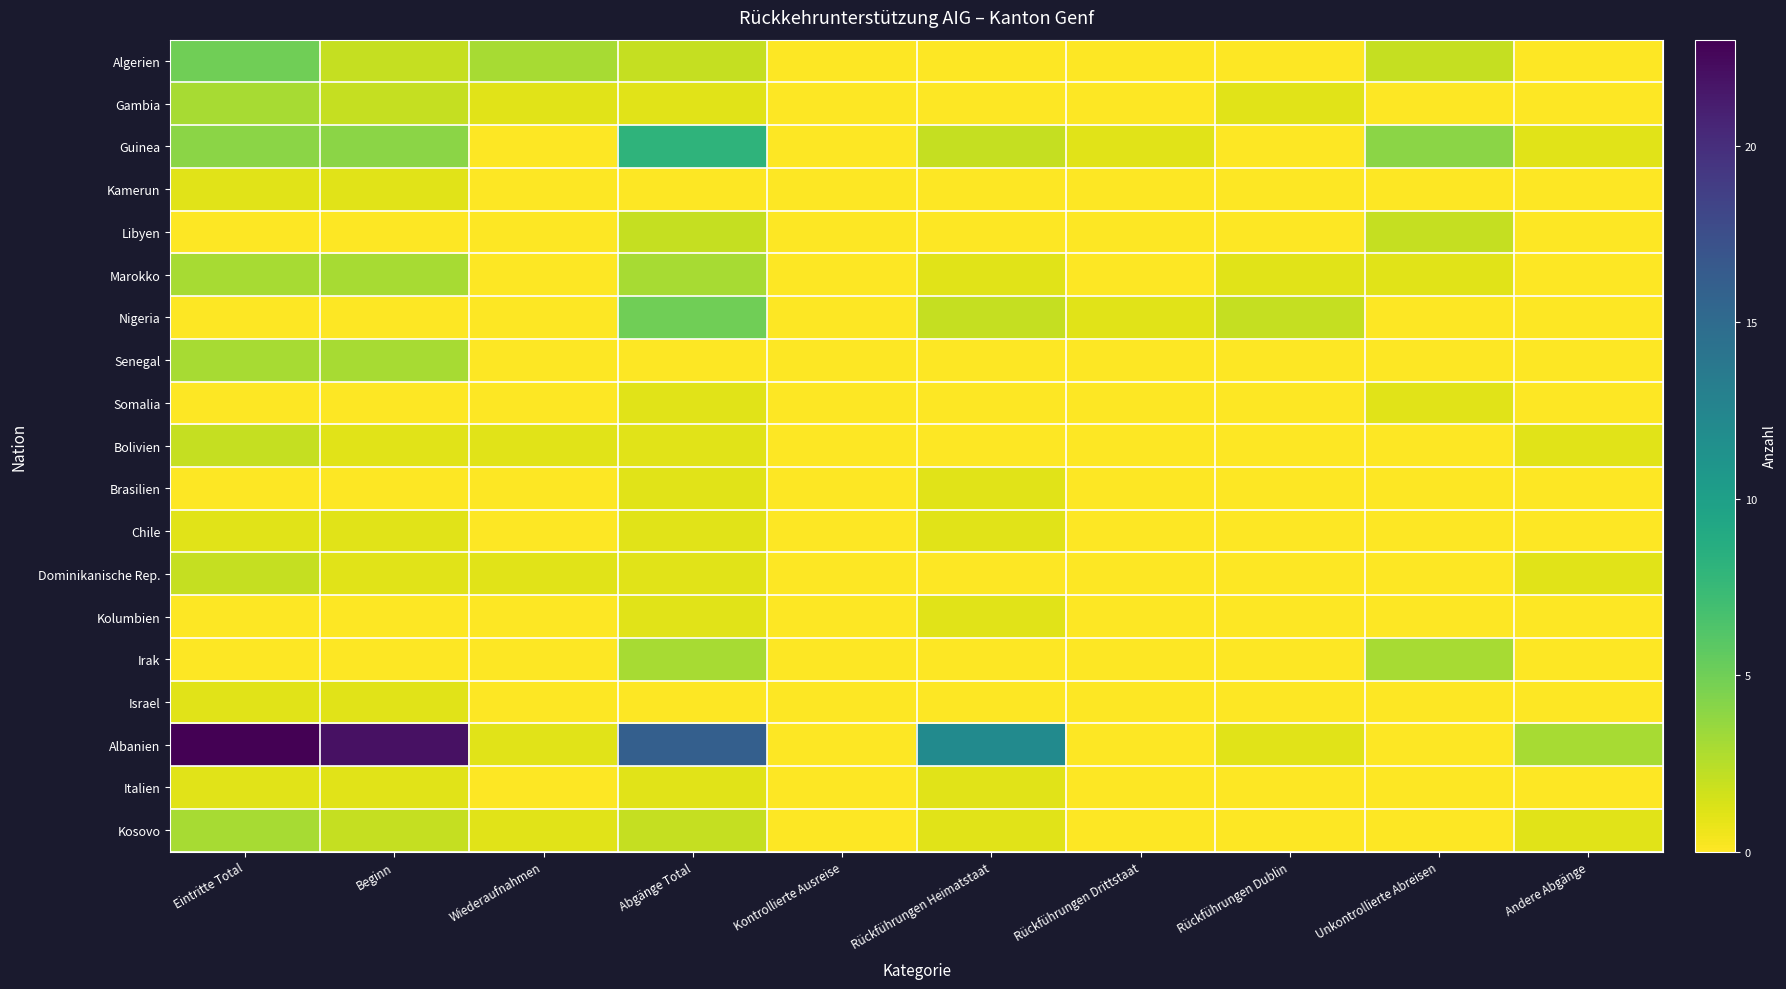

Reading right to left, extract all data points from this chart.

Algerien: Andere Abgänge=0	Unkontrollierte Abreisen=2	Rückführungen Dublin=0	Rückführungen Drittstaat=0	Rückführungen Heimatstaat=0	Kontrollierte Ausreise=0	Abgänge Total=2	Wiederaufnahmen=3	Beginn=2	Eintritte Total=5
Gambia: Andere Abgänge=0	Unkontrollierte Abreisen=0	Rückführungen Dublin=1	Rückführungen Drittstaat=0	Rückführungen Heimatstaat=0	Kontrollierte Ausreise=0	Abgänge Total=1	Wiederaufnahmen=1	Beginn=2	Eintritte Total=3
Guinea: Andere Abgänge=1	Unkontrollierte Abreisen=4	Rückführungen Dublin=0	Rückführungen Drittstaat=1	Rückführungen Heimatstaat=2	Kontrollierte Ausreise=0	Abgänge Total=8	Wiederaufnahmen=0	Beginn=4	Eintritte Total=4
Kamerun: Andere Abgänge=0	Unkontrollierte Abreisen=0	Rückführungen Dublin=0	Rückführungen Drittstaat=0	Rückführungen Heimatstaat=0	Kontrollierte Ausreise=0	Abgänge Total=0	Wiederaufnahmen=0	Beginn=1	Eintritte Total=1
Libyen: Andere Abgänge=0	Unkontrollierte Abreisen=2	Rückführungen Dublin=0	Rückführungen Drittstaat=0	Rückführungen Heimatstaat=0	Kontrollierte Ausreise=0	Abgänge Total=2	Wiederaufnahmen=0	Beginn=0	Eintritte Total=0
Marokko: Andere Abgänge=0	Unkontrollierte Abreisen=1	Rückführungen Dublin=1	Rückführungen Drittstaat=0	Rückführungen Heimatstaat=1	Kontrollierte Ausreise=0	Abgänge Total=3	Wiederaufnahmen=0	Beginn=3	Eintritte Total=3
Nigeria: Andere Abgänge=0	Unkontrollierte Abreisen=0	Rückführungen Dublin=2	Rückführungen Drittstaat=1	Rückführungen Heimatstaat=2	Kontrollierte Ausreise=0	Abgänge Total=5	Wiederaufnahmen=0	Beginn=0	Eintritte Total=0
Senegal: Andere Abgänge=0	Unkontrollierte Abreisen=0	Rückführungen Dublin=0	Rückführungen Drittstaat=0	Rückführungen Heimatstaat=0	Kontrollierte Ausreise=0	Abgänge Total=0	Wiederaufnahmen=0	Beginn=3	Eintritte Total=3
Somalia: Andere Abgänge=0	Unkontrollierte Abreisen=1	Rückführungen Dublin=0	Rückführungen Drittstaat=0	Rückführungen Heimatstaat=0	Kontrollierte Ausreise=0	Abgänge Total=1	Wiederaufnahmen=0	Beginn=0	Eintritte Total=0
Bolivien: Andere Abgänge=1	Unkontrollierte Abreisen=0	Rückführungen Dublin=0	Rückführungen Drittstaat=0	Rückführungen Heimatstaat=0	Kontrollierte Ausreise=0	Abgänge Total=1	Wiederaufnahmen=1	Beginn=1	Eintritte Total=2
Brasilien: Andere Abgänge=0	Unkontrollierte Abreisen=0	Rückführungen Dublin=0	Rückführungen Drittstaat=0	Rückführungen Heimatstaat=1	Kontrollierte Ausreise=0	Abgänge Total=1	Wiederaufnahmen=0	Beginn=0	Eintritte Total=0
Chile: Andere Abgänge=0	Unkontrollierte Abreisen=0	Rückführungen Dublin=0	Rückführungen Drittstaat=0	Rückführungen Heimatstaat=1	Kontrollierte Ausreise=0	Abgänge Total=1	Wiederaufnahmen=0	Beginn=1	Eintritte Total=1
Dominikanische Rep.: Andere Abgänge=1	Unkontrollierte Abreisen=0	Rückführungen Dublin=0	Rückführungen Drittstaat=0	Rückführungen Heimatstaat=0	Kontrollierte Ausreise=0	Abgänge Total=1	Wiederaufnahmen=1	Beginn=1	Eintritte Total=2
Kolumbien: Andere Abgänge=0	Unkontrollierte Abreisen=0	Rückführungen Dublin=0	Rückführungen Drittstaat=0	Rückführungen Heimatstaat=1	Kontrollierte Ausreise=0	Abgänge Total=1	Wiederaufnahmen=0	Beginn=0	Eintritte Total=0
Irak: Andere Abgänge=0	Unkontrollierte Abreisen=3	Rückführungen Dublin=0	Rückführungen Drittstaat=0	Rückführungen Heimatstaat=0	Kontrollierte Ausreise=0	Abgänge Total=3	Wiederaufnahmen=0	Beginn=0	Eintritte Total=0
Israel: Andere Abgänge=0	Unkontrollierte Abreisen=0	Rückführungen Dublin=0	Rückführungen Drittstaat=0	Rückführungen Heimatstaat=0	Kontrollierte Ausreise=0	Abgänge Total=0	Wiederaufnahmen=0	Beginn=1	Eintritte Total=1
Albanien: Andere Abgänge=3	Unkontrollierte Abreisen=0	Rückführungen Dublin=1	Rückführungen Drittstaat=0	Rückführungen Heimatstaat=12	Kontrollierte Ausreise=0	Abgänge Total=16	Wiederaufnahmen=1	Beginn=22	Eintritte Total=23
Italien: Andere Abgänge=0	Unkontrollierte Abreisen=0	Rückführungen Dublin=0	Rückführungen Drittstaat=0	Rückführungen Heimatstaat=1	Kontrollierte Ausreise=0	Abgänge Total=1	Wiederaufnahmen=0	Beginn=1	Eintritte Total=1
Kosovo: Andere Abgänge=1	Unkontrollierte Abreisen=0	Rückführungen Dublin=0	Rückführungen Drittstaat=0	Rückführungen Heimatstaat=1	Kontrollierte Ausreise=0	Abgänge Total=2	Wiederaufnahmen=1	Beginn=2	Eintritte Total=3